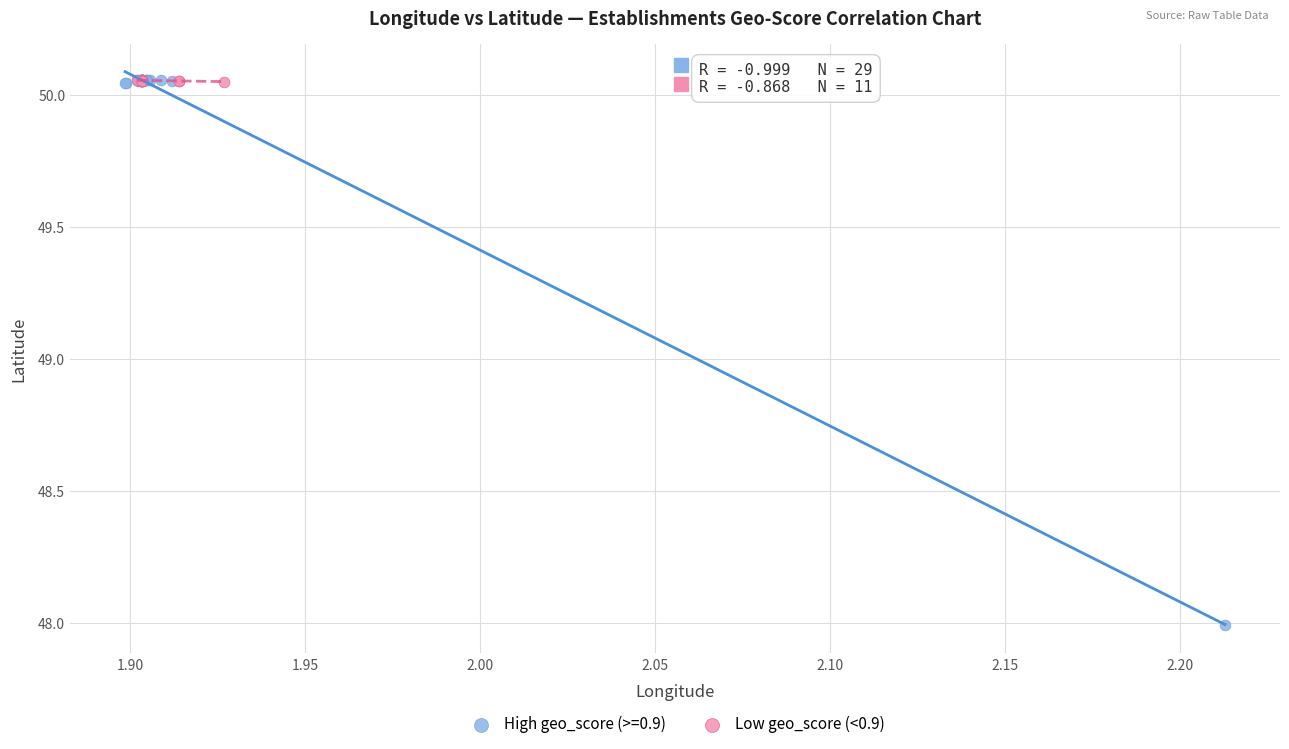

Which series contains the lowest Y value?

High geo_score (>=0.9)